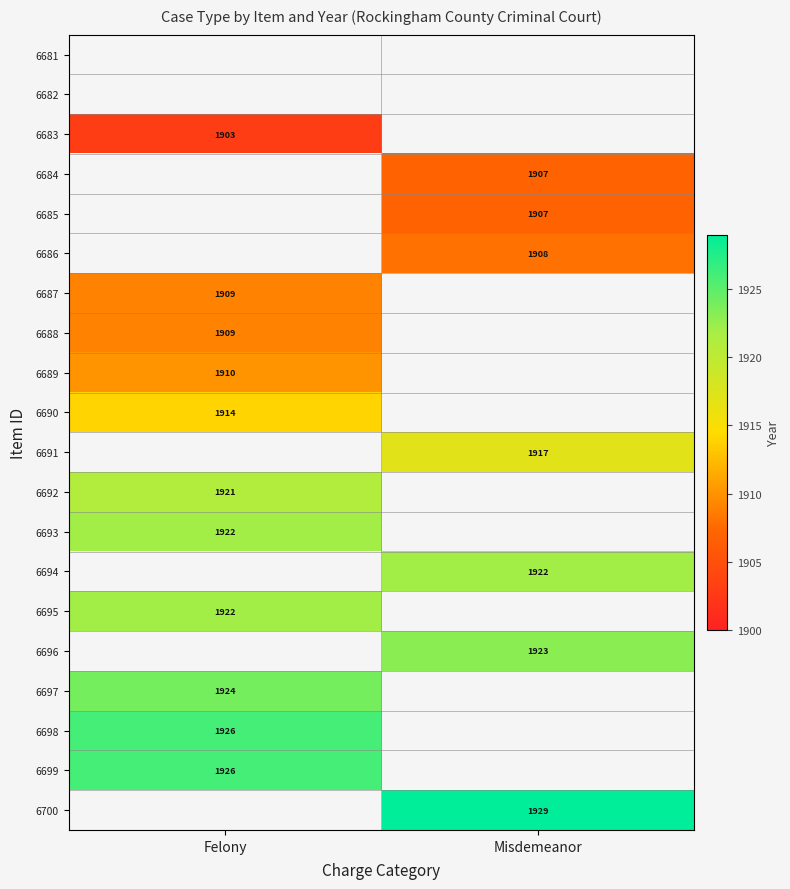

True or false: 6691 has a value of 918 at Misdemeanor.

False